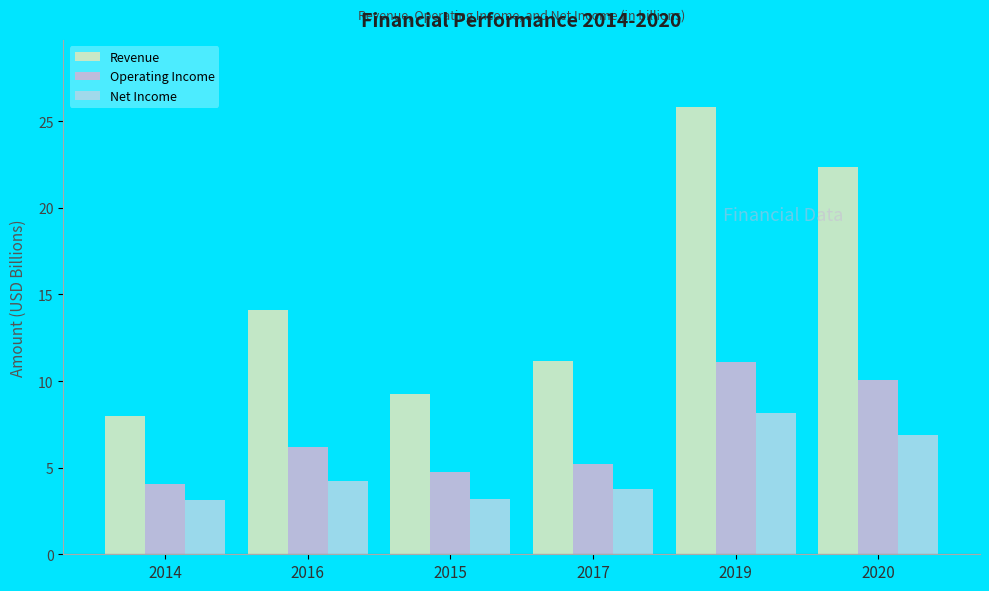

What is the total value across all series at 2017?

20.1